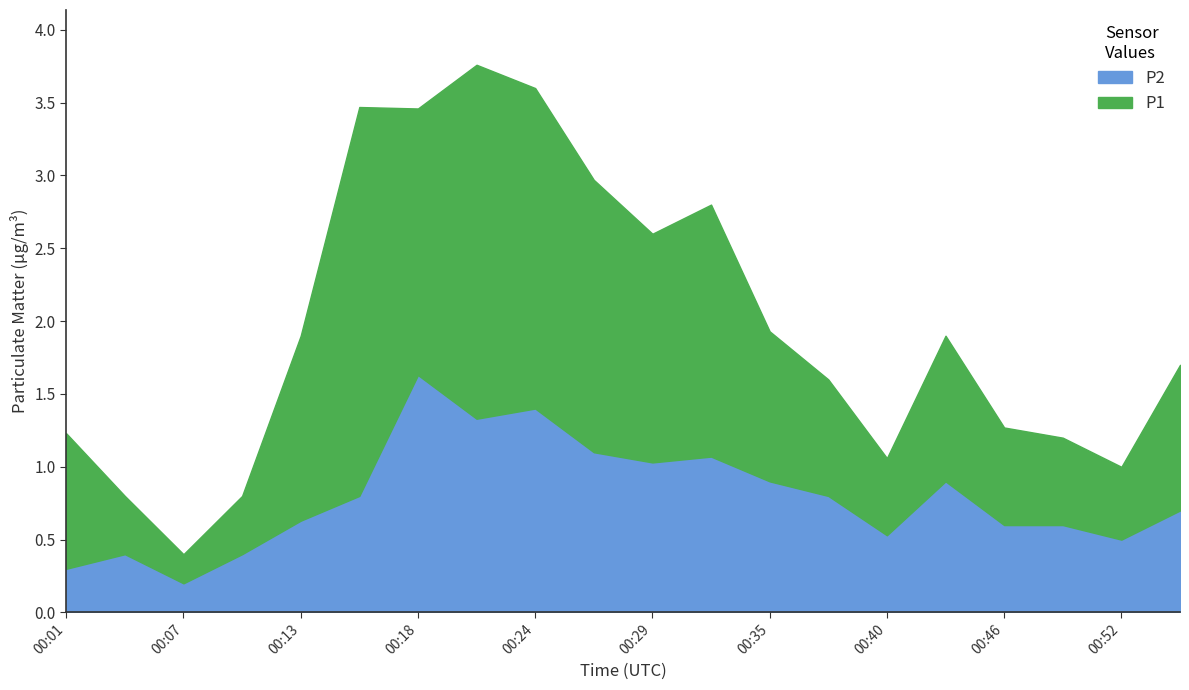

Which category has the lowest value in the P2 series?

00:07